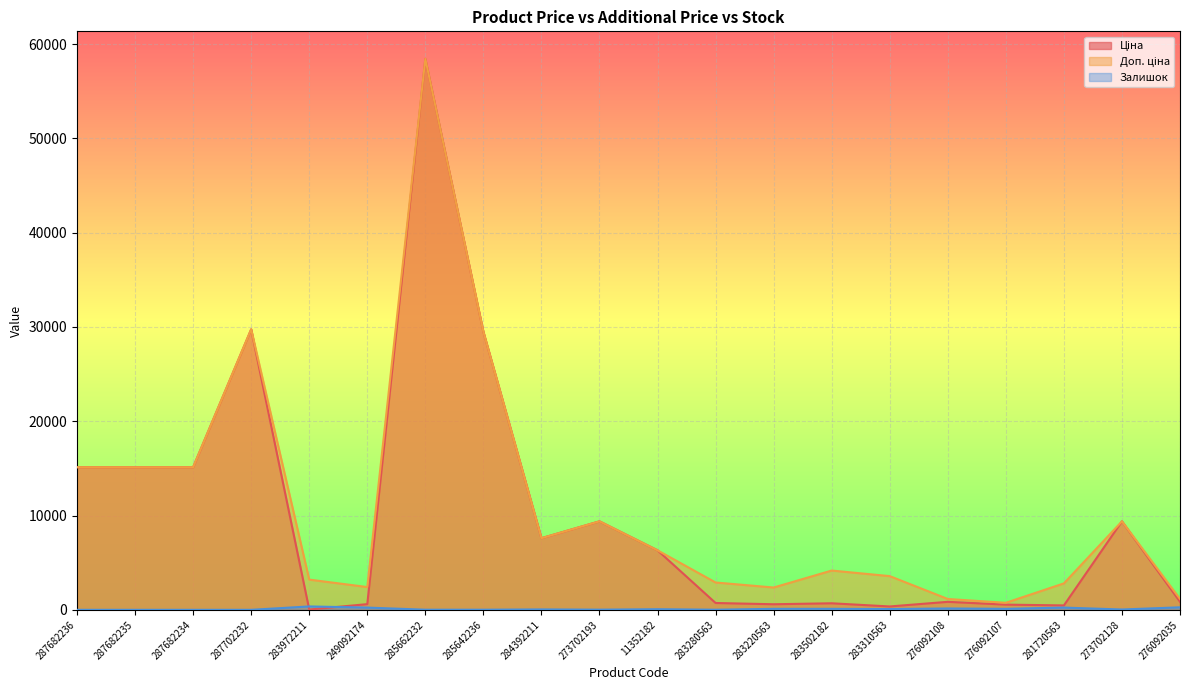

What is the maximum value shown in the chart?

58426.5